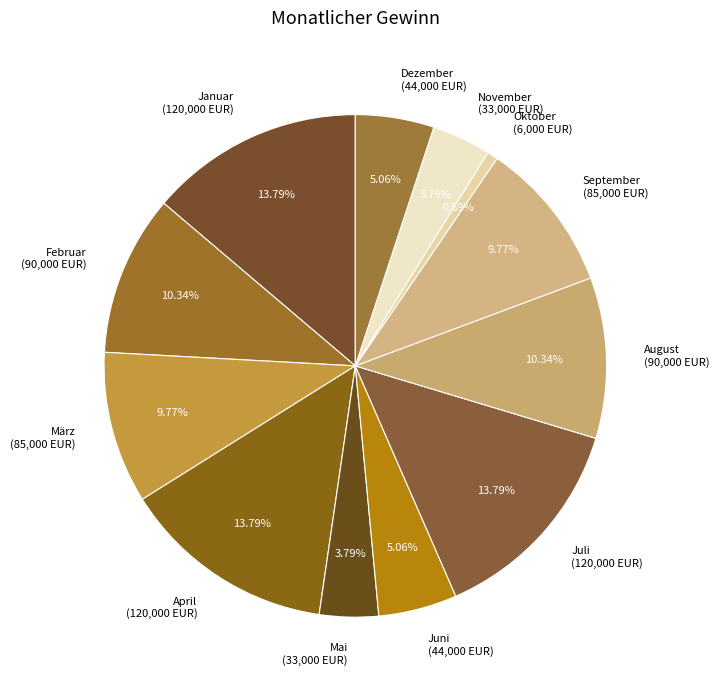

To the nearest percent, what portion does Oktober represent?

1%